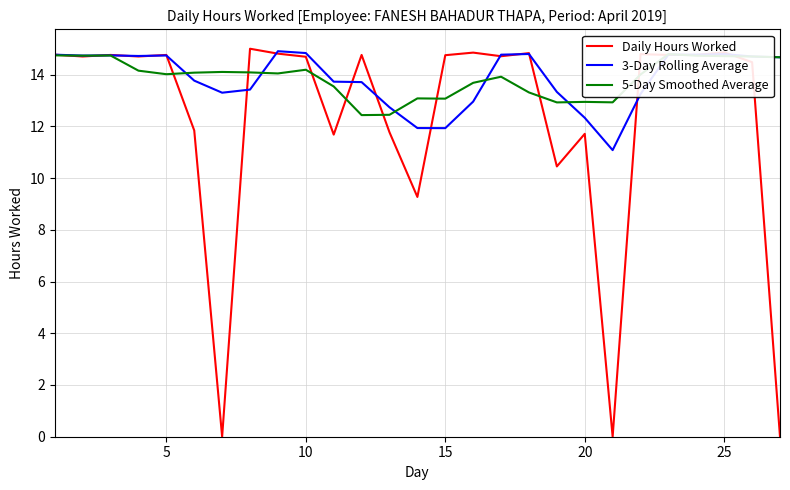

True or false: 5-Day Smoothed Average and 3-Day Rolling Average intersect in this chart.

True